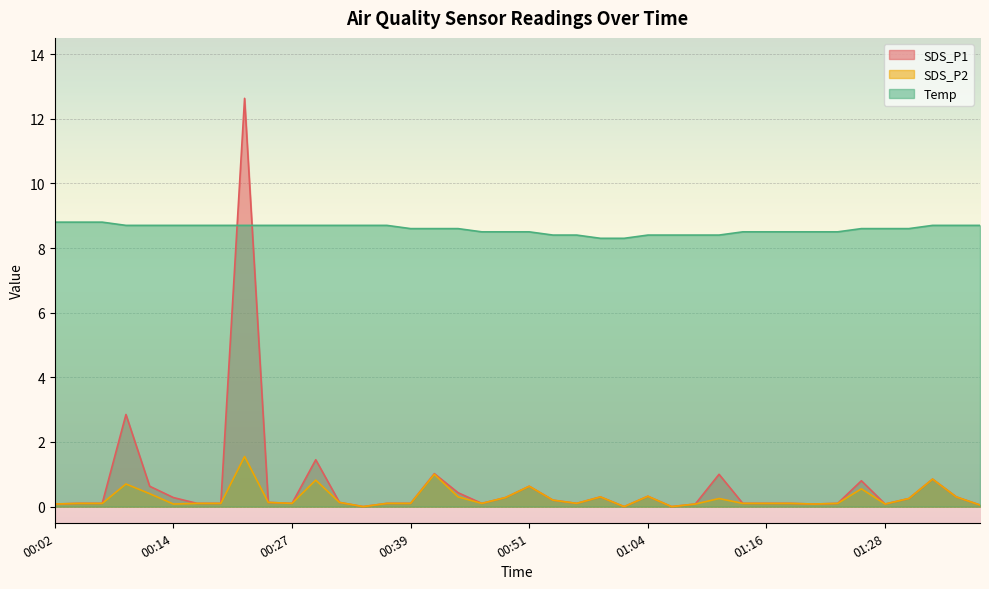

What is the difference between the maximum and minimum values in the SDS_P1 series?

12.6